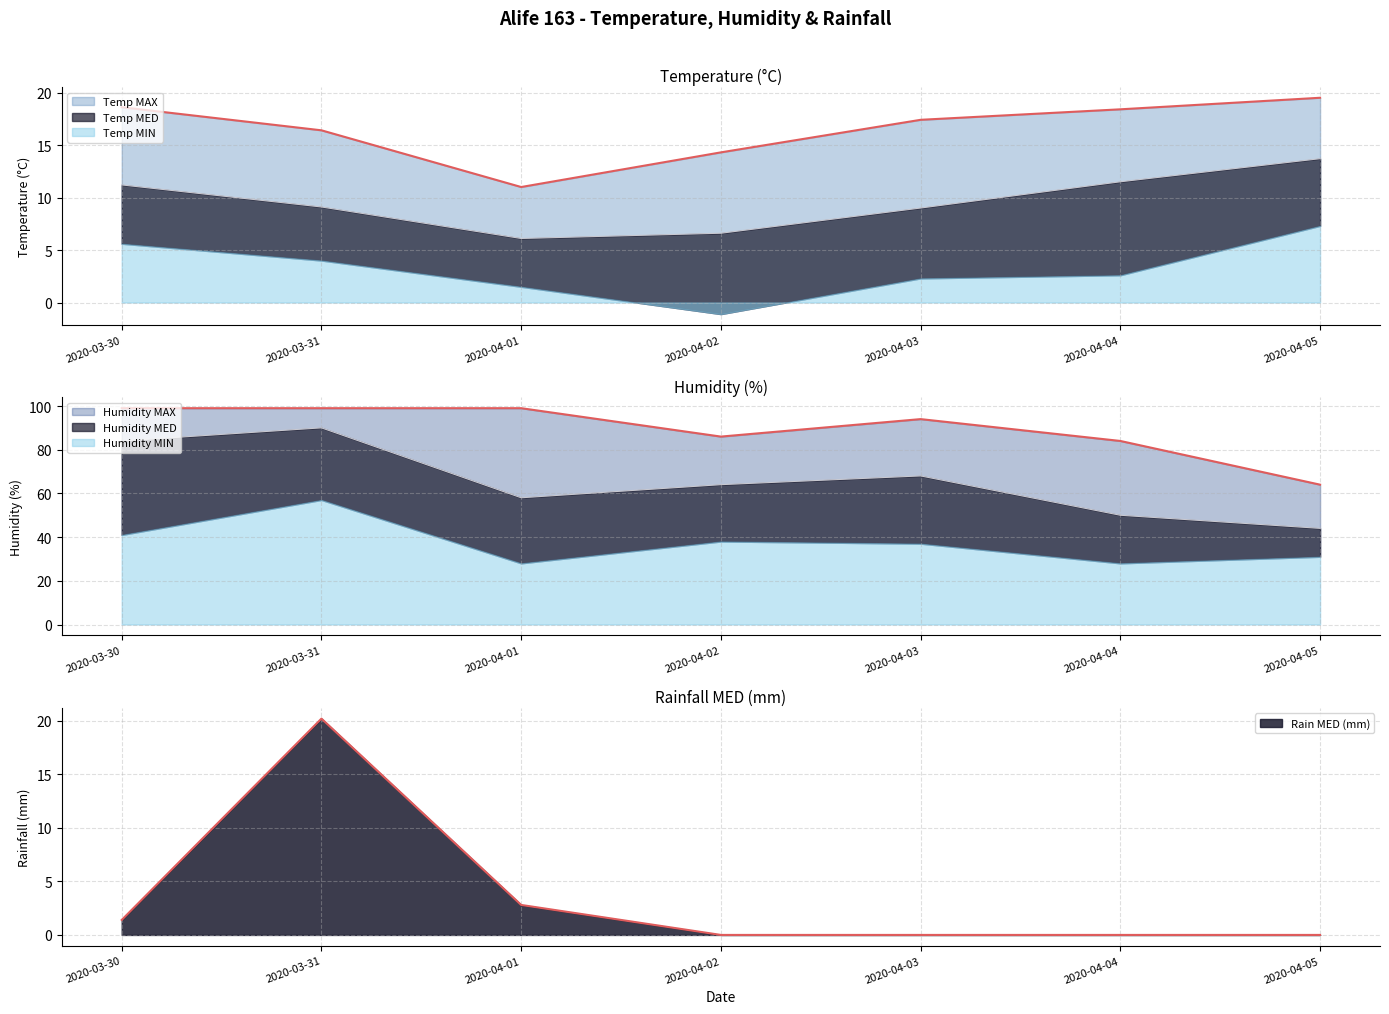

Is the value of Temp MED (°C) at 2020-04-02 greater than the value of Temp MAX (°C) at 2020-04-05?

No